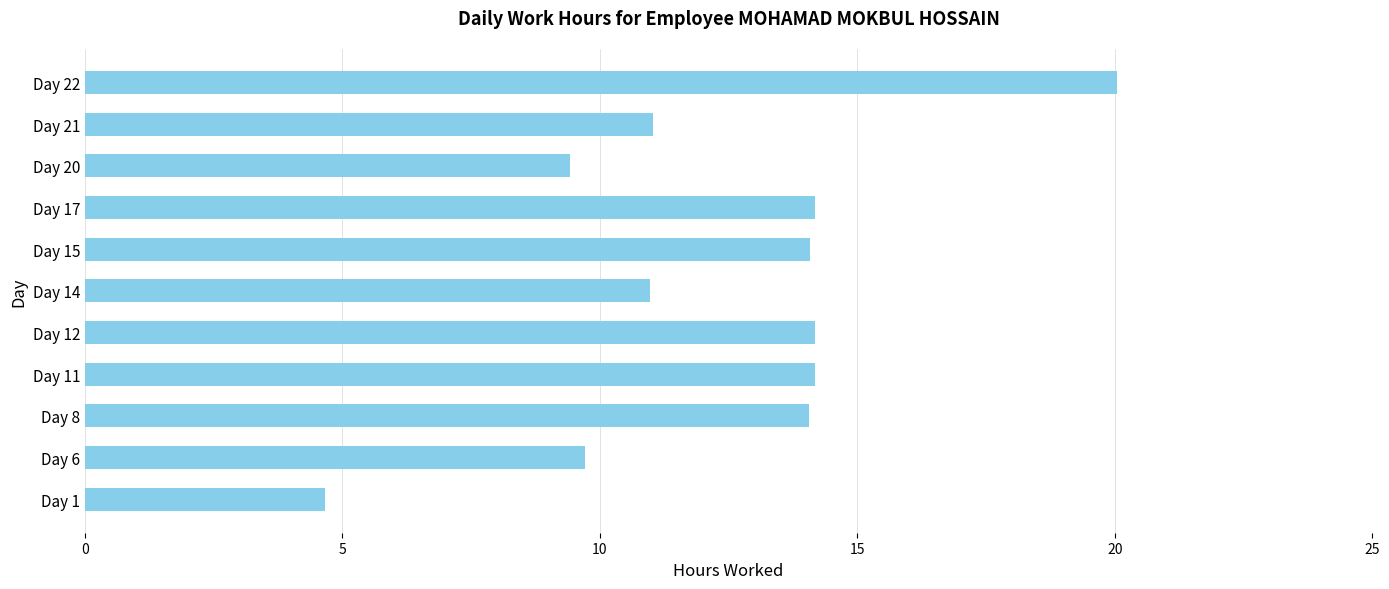

What is the approximate value at Day 22?

20.1